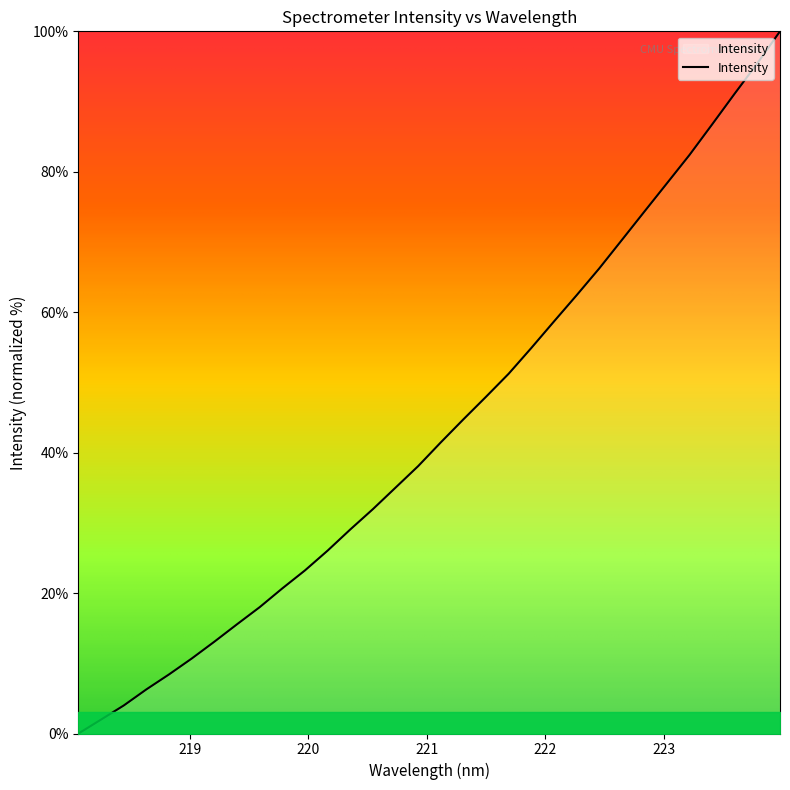

What is the greatest value displayed?

100.0